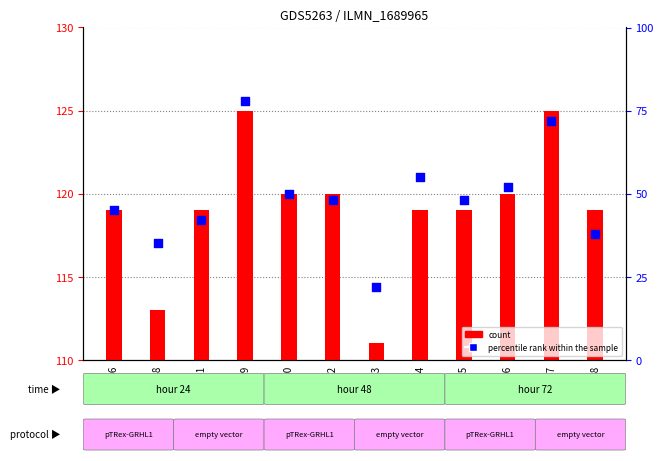

Which series has the largest Y range (max minus min)?

percentile rank within the sample